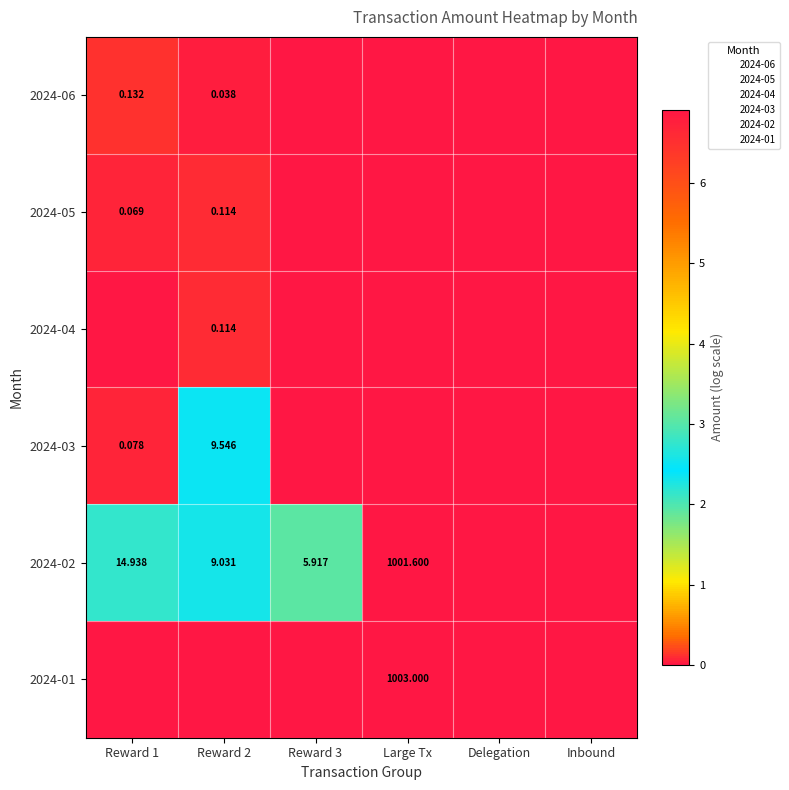

How many data points does each series have?

6